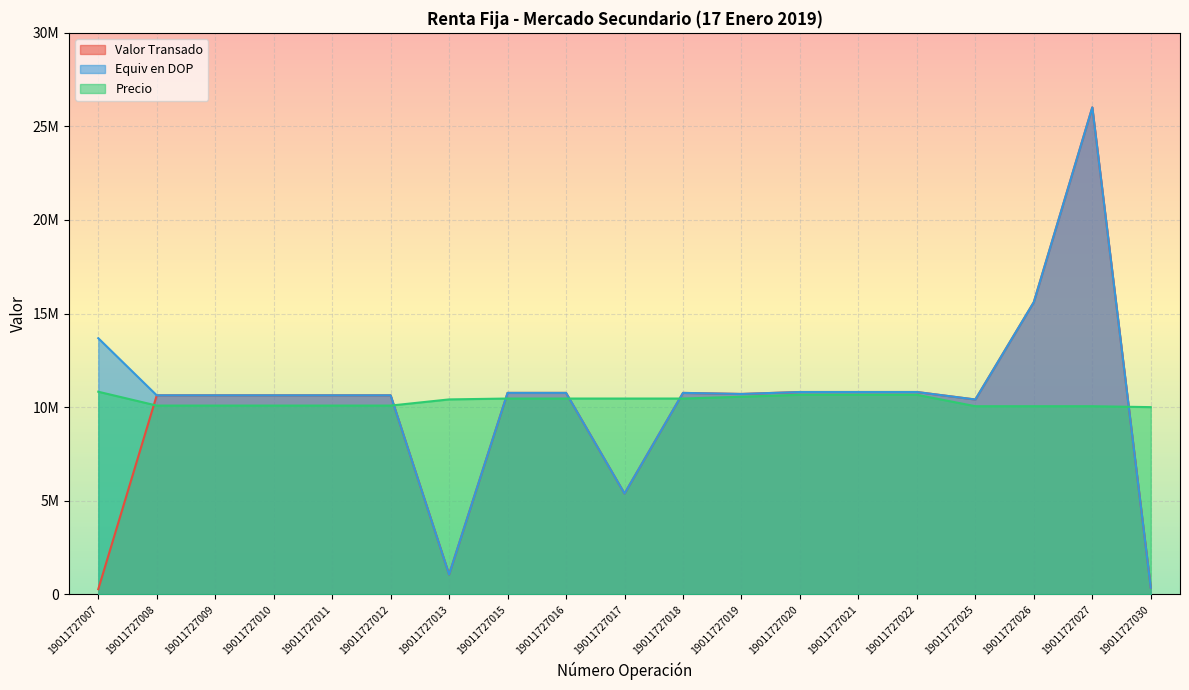

At which label is Equiv en DOP closest to 13183864?

19011727007